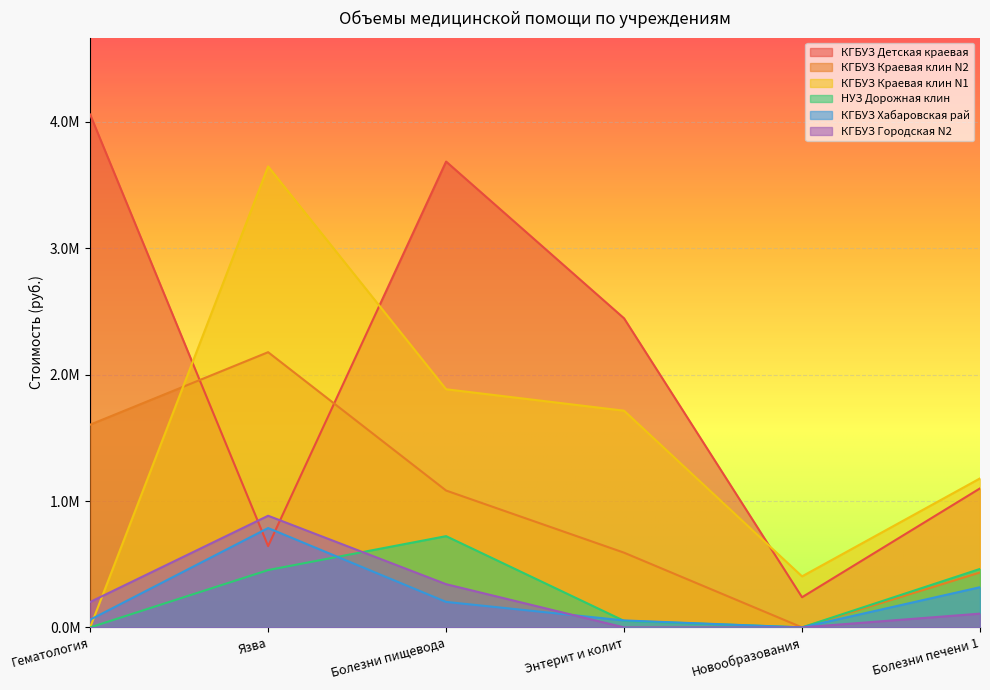

At which label is КГБУЗ Краевая клин N1 closest to 1823905?

Болезни пищевода